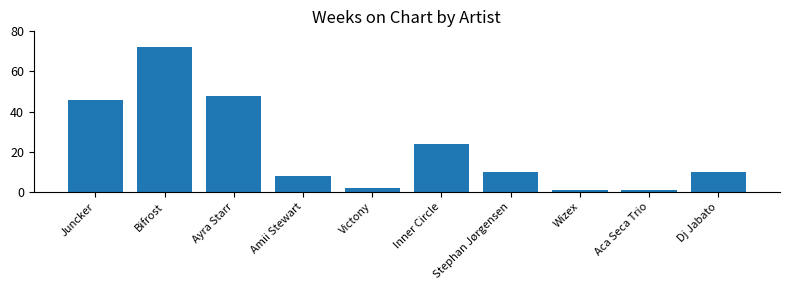

How many bars are there in total?

10